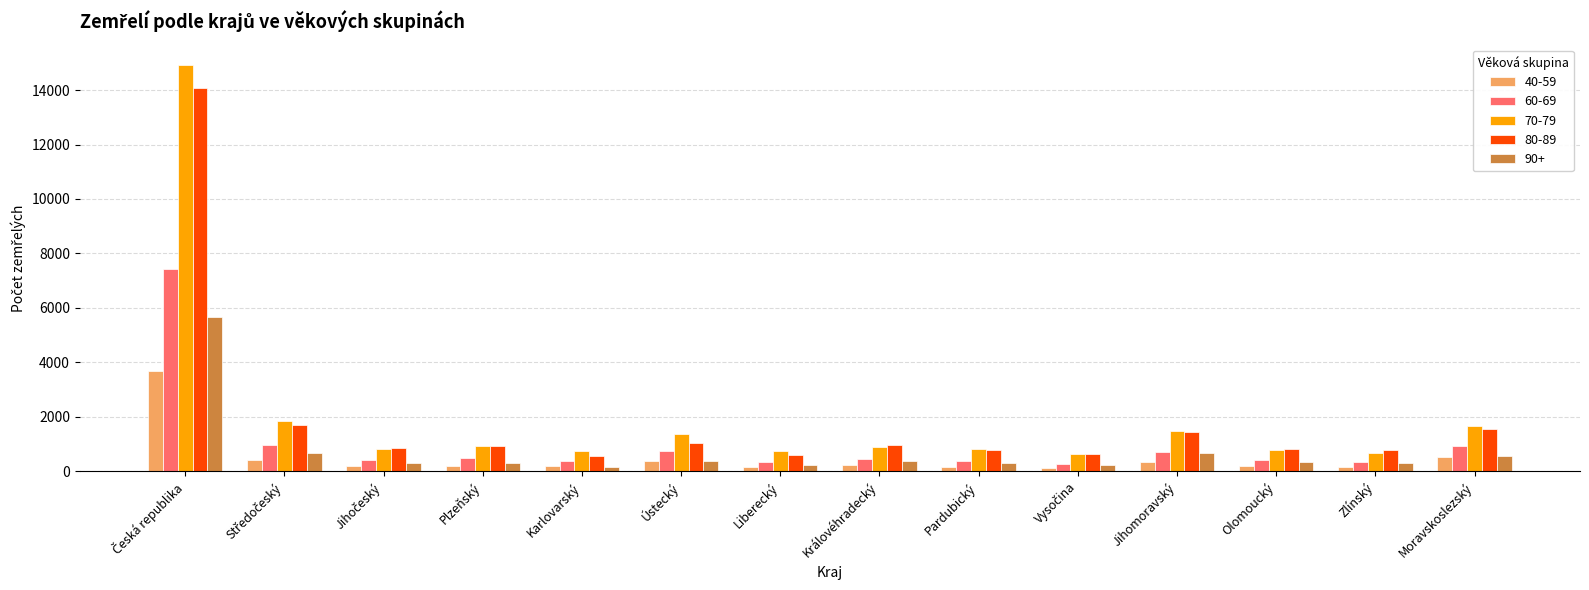

How many bars are there in total?

70